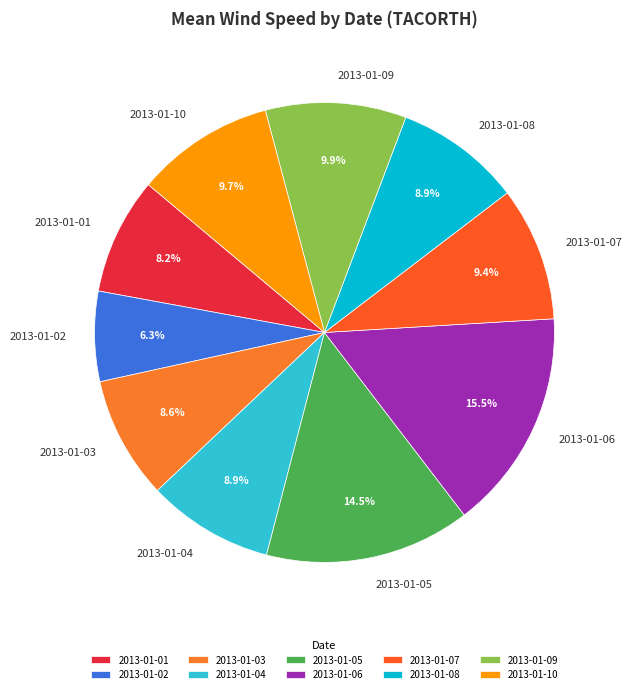

What percentage is the 2013-01-03 slice, to the nearest percent?

9%